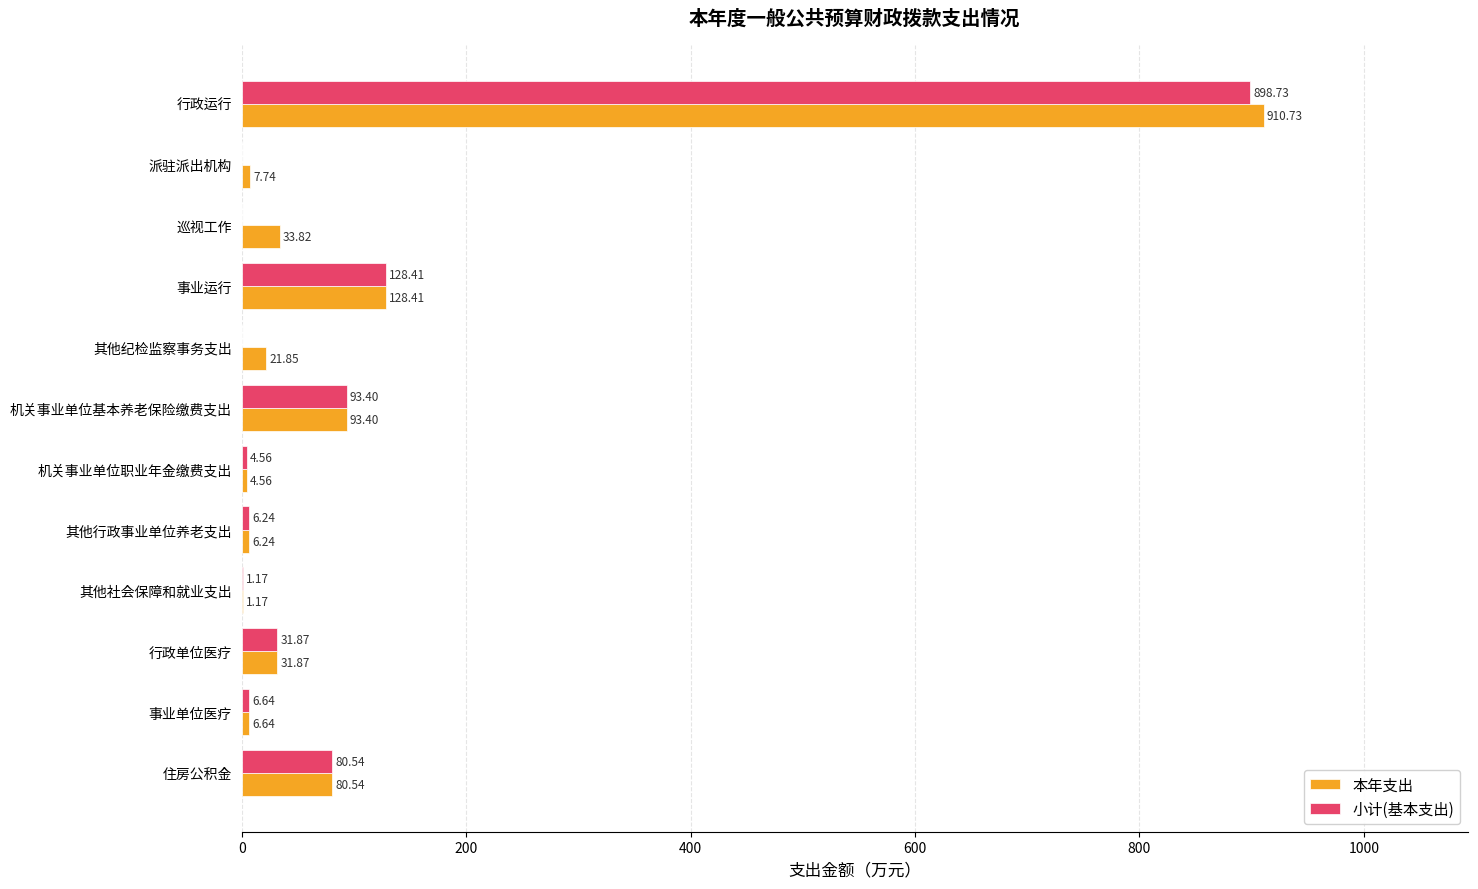

What is the sum of all 小计(基本支出) values?

1251.6